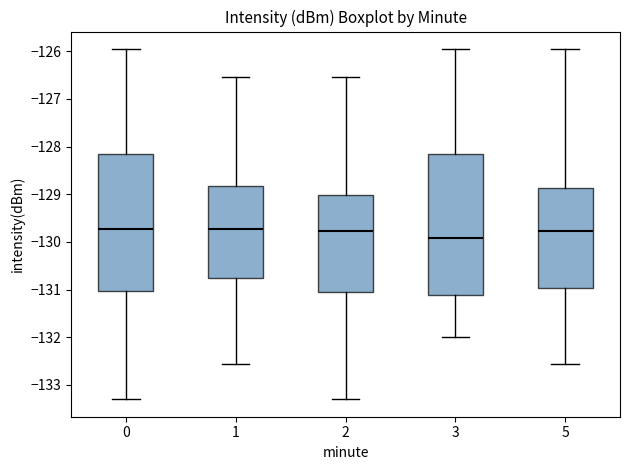

Which box has the lowest median line?

3